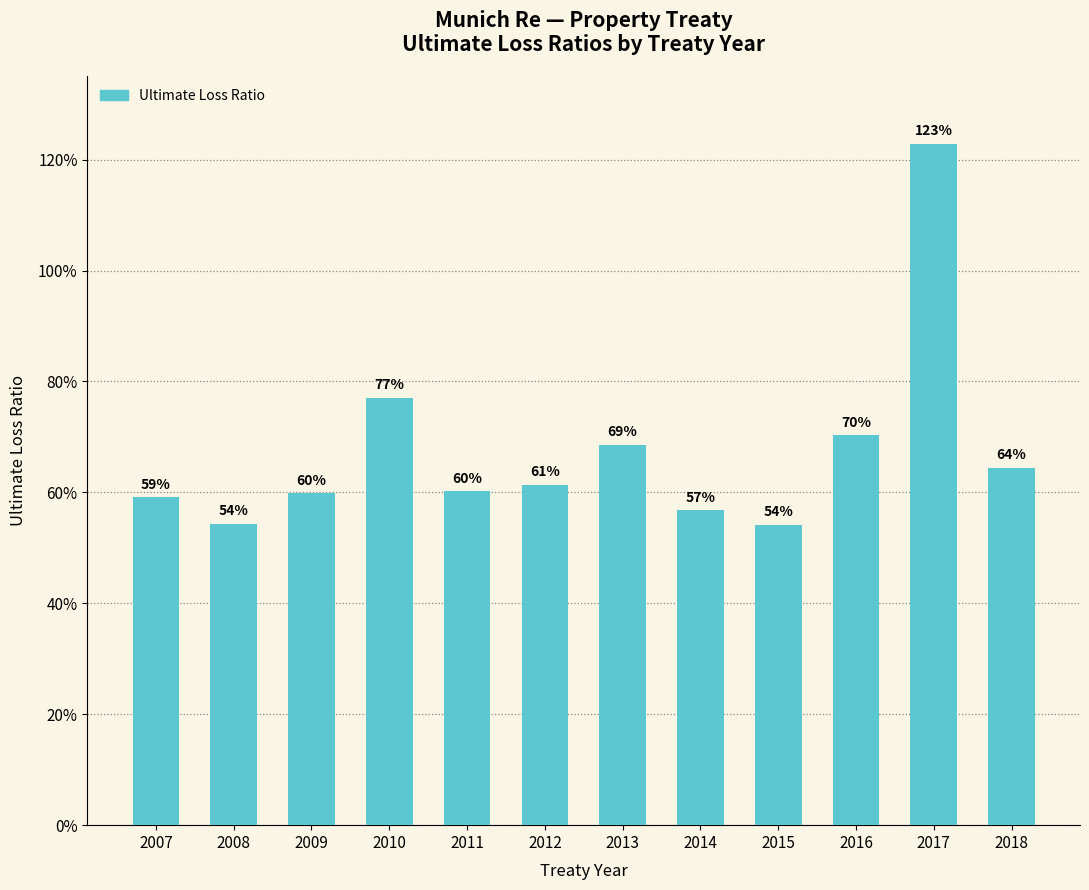

Are the bars horizontal?

No